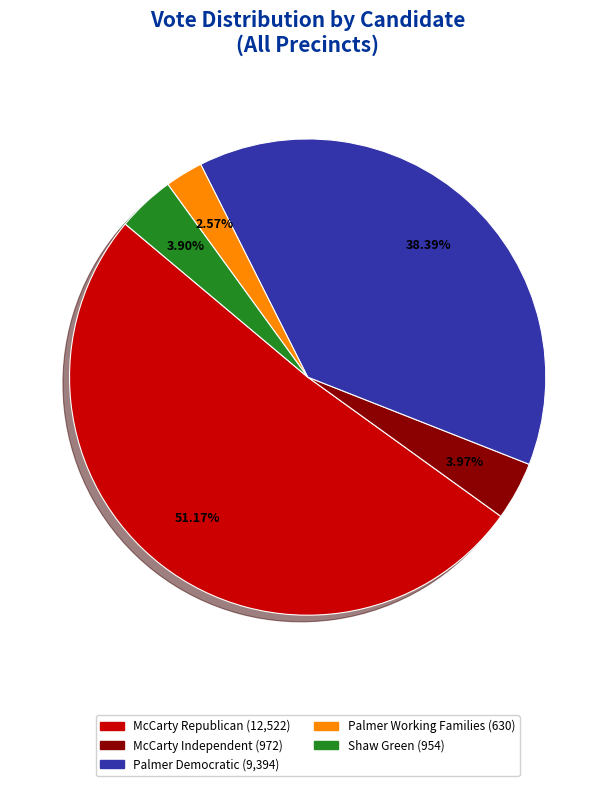

How many slices are in this pie chart?

5